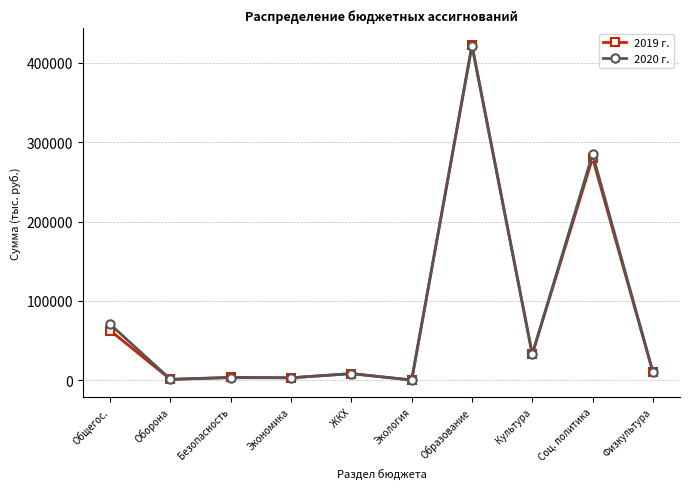

What is the value of the 2020 г. point at the 5th from the left?

8139.5